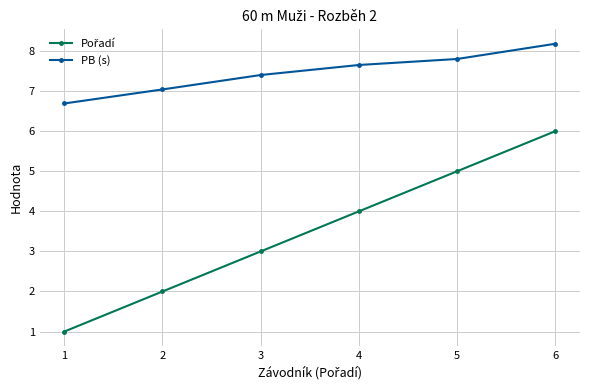

What is the value of the PB (s) point at the 5th from the left?

7.8